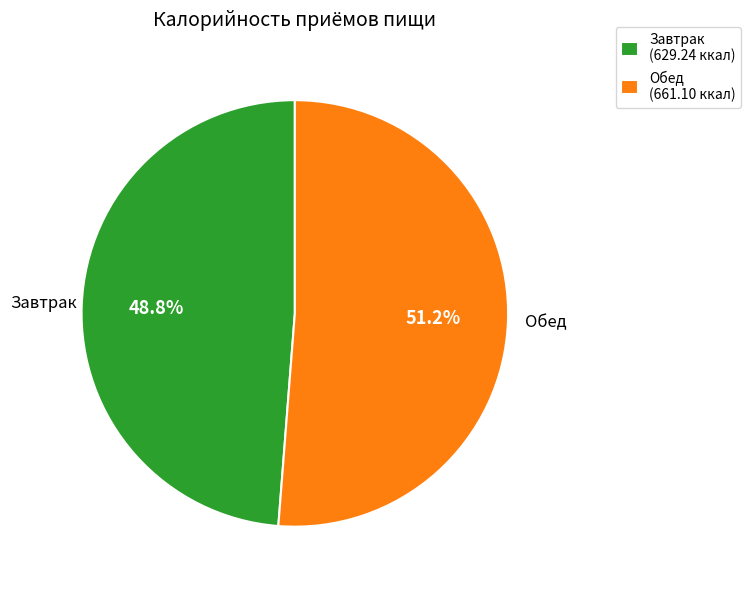

Which slice represents more than half of the pie?

Обед